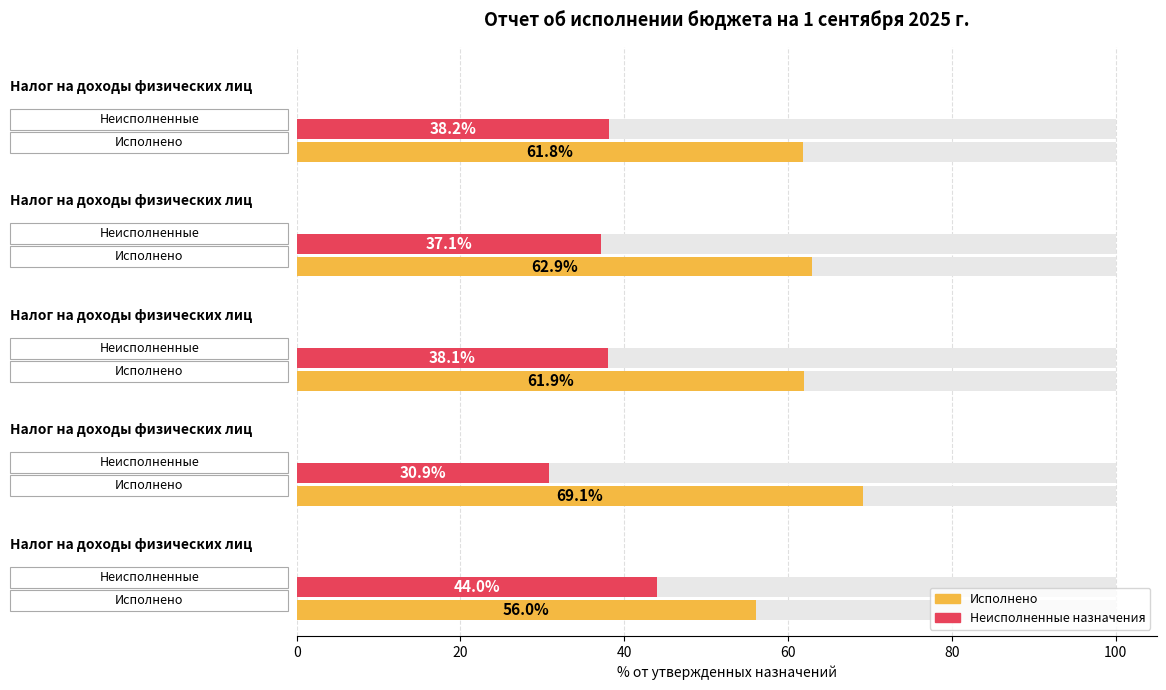

Are the bars grouped side by side (vs. stacked)?

Yes